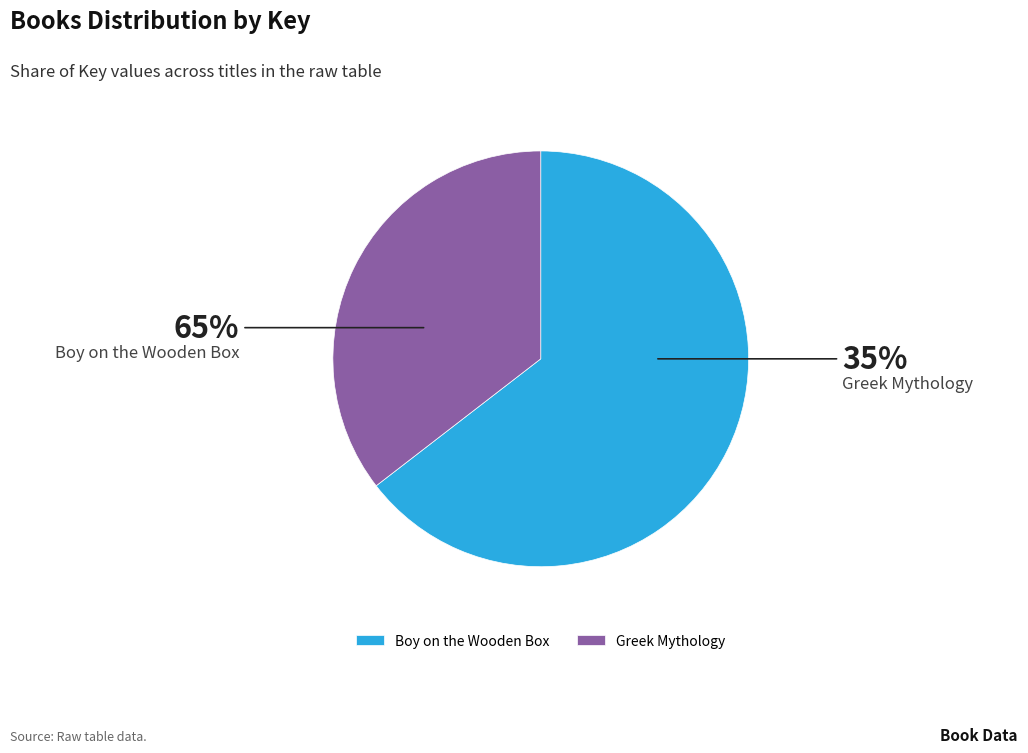

Is the sum of Greek Mythology and Boy on the Wooden Box greater than half?

Yes